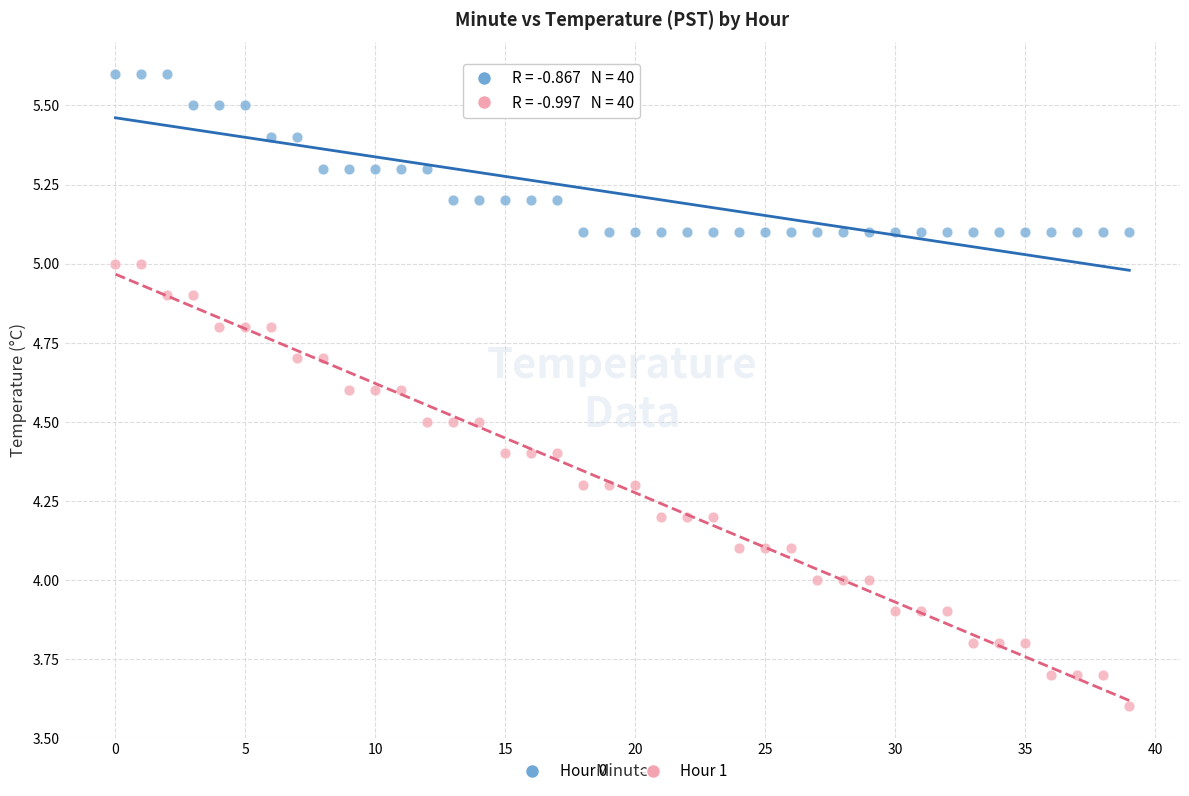

Which series has the largest Y range (max minus min)?

Hour 1